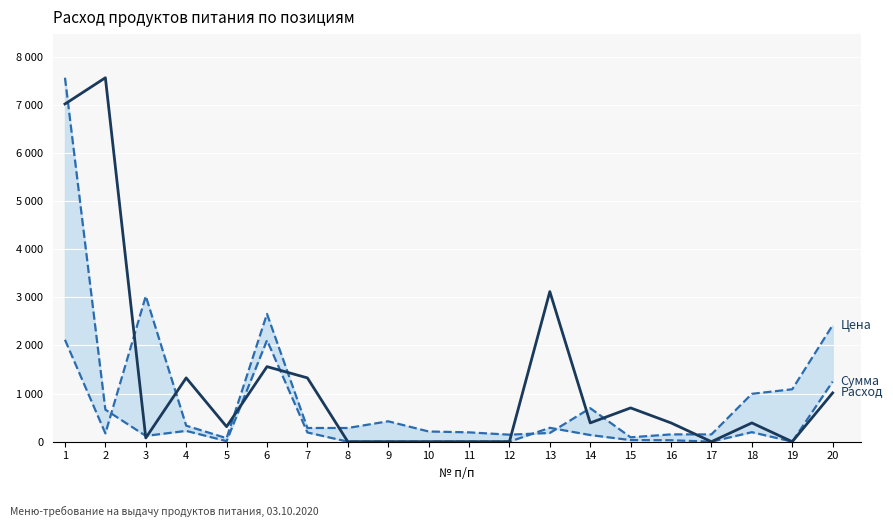

Which series has the widest spread of values?

Сумма (руб)